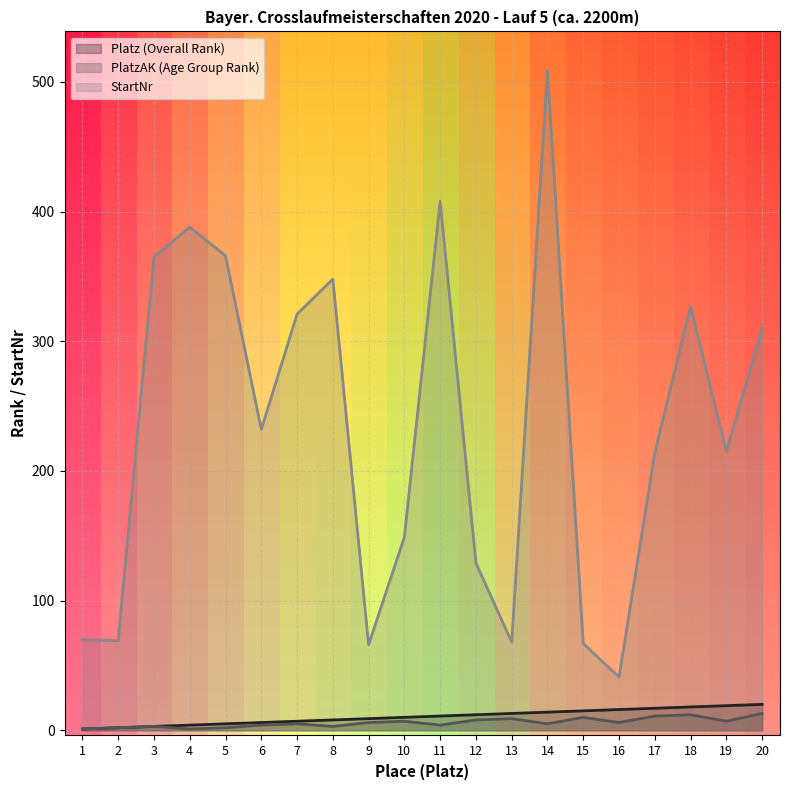

True or false: Platz (Overall Rank) and PlatzAK (Age Group Rank) cross at least once.

False